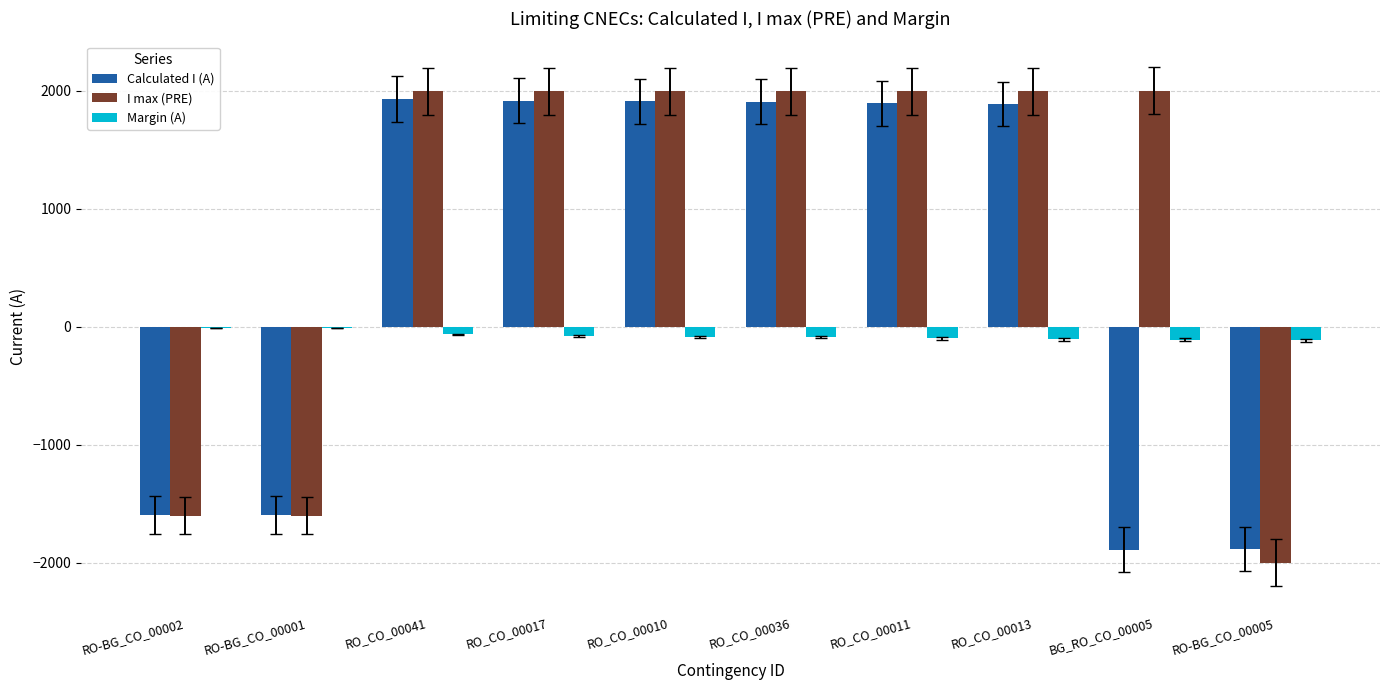

What is the sum of all Calculated I (A) values?

4493